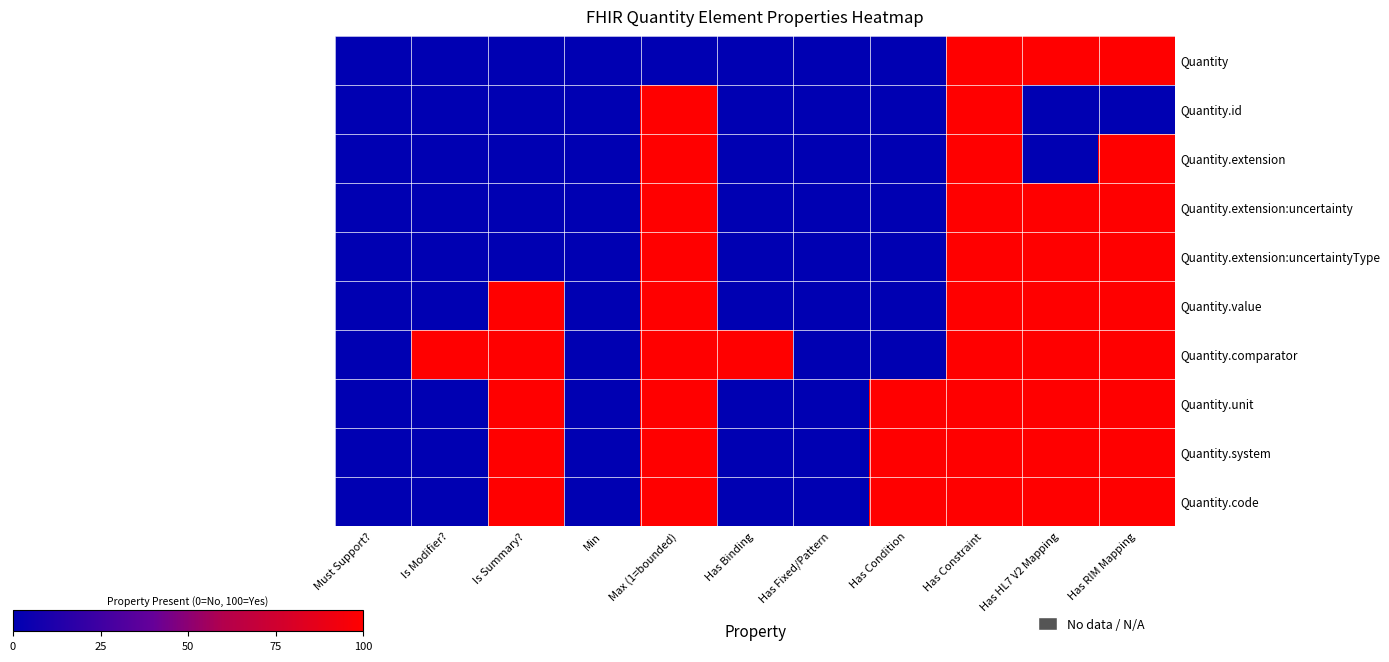

How many categories are shown in the chart?

11